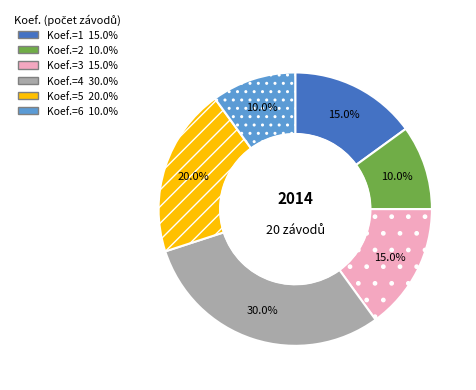

To the nearest percent, what is the average slice percentage?

17%